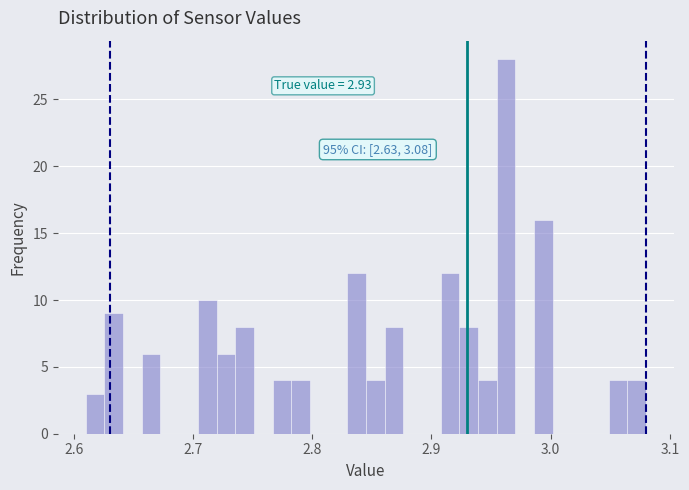

Read against the x-axis, roughly where is the centre of the tallest bar?

2.96